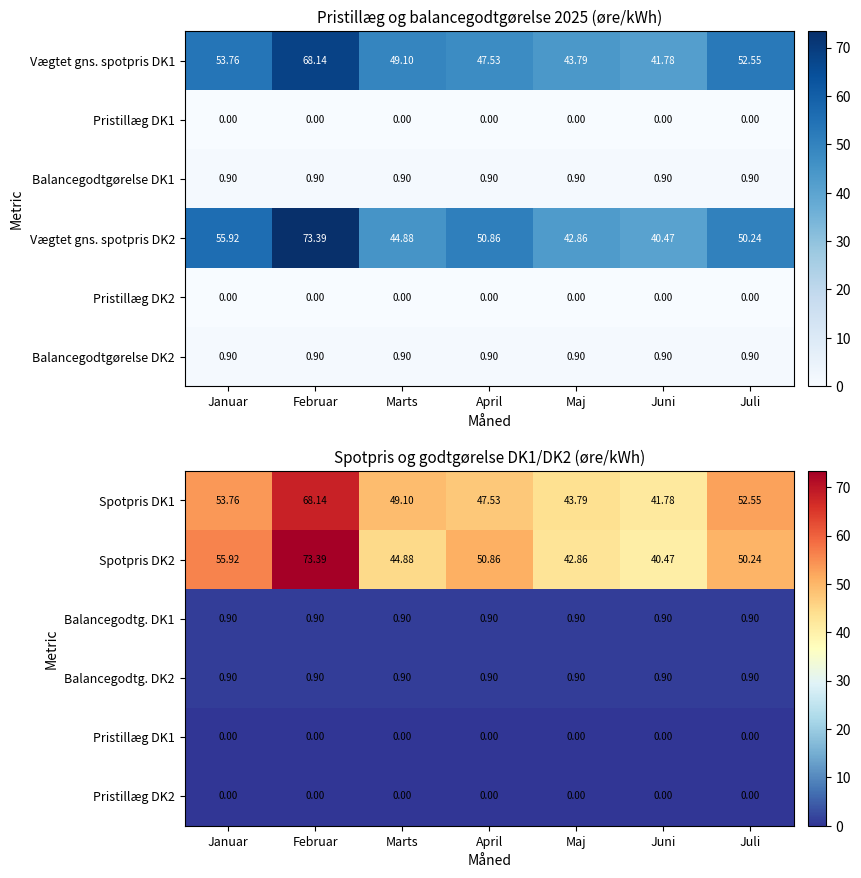

Where is Spotpris DK1 nearest to the value 54?

Januar